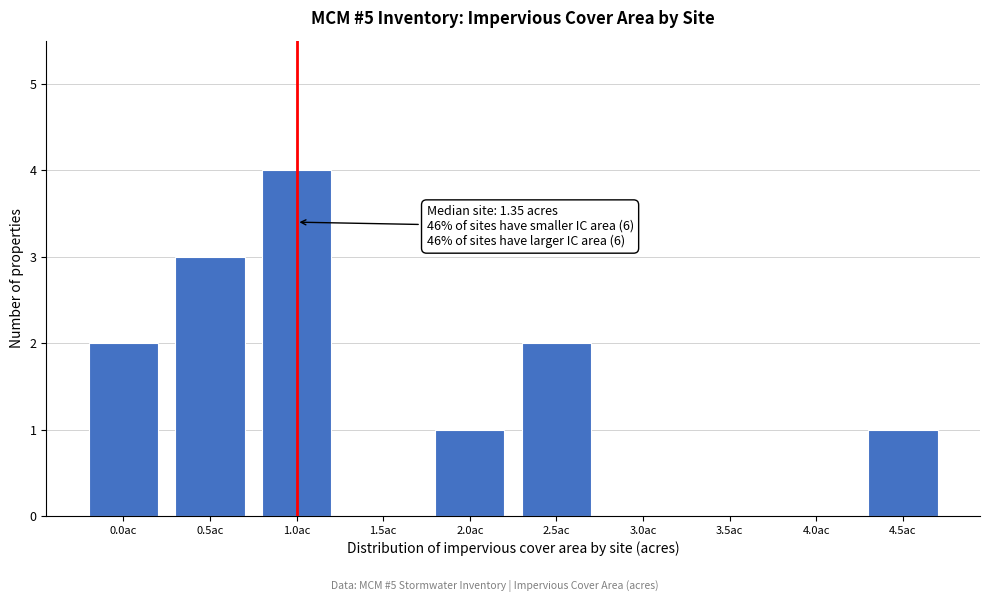

Reading right to left, what are all the values shown in this chart?

4.5ac=1	4.0ac=0	3.5ac=0	3.0ac=0	2.5ac=2	2.0ac=1	1.5ac=0	1.0ac=4	0.5ac=3	0.0ac=2